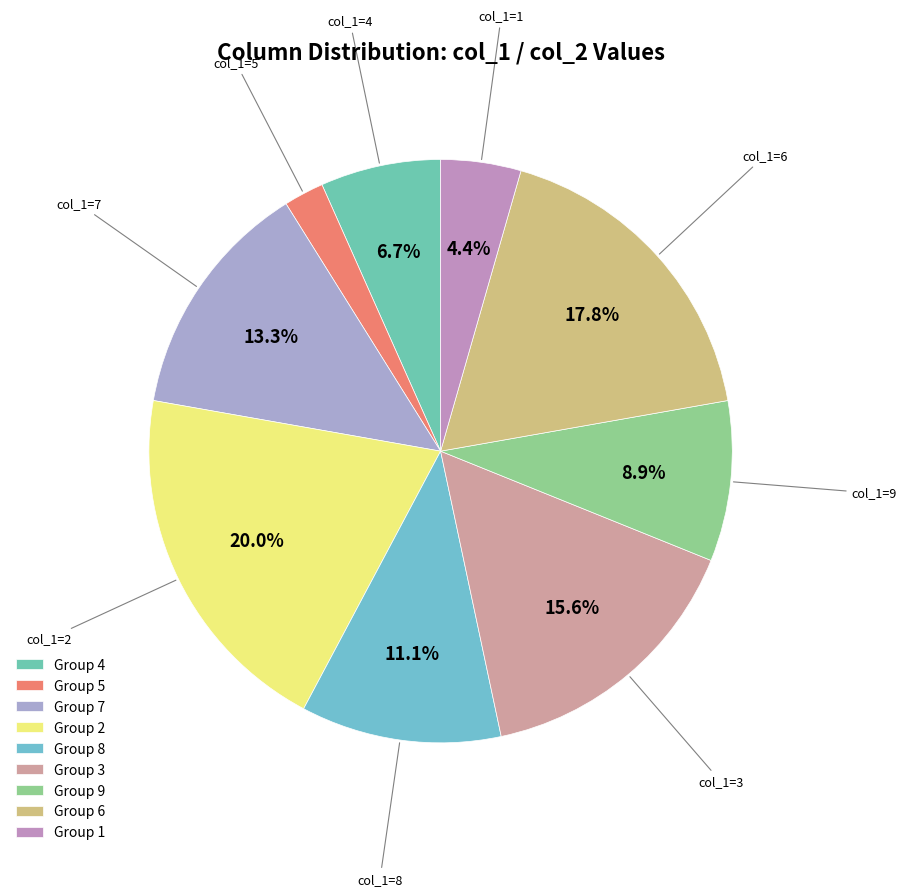

How many slices are in this pie chart?

9